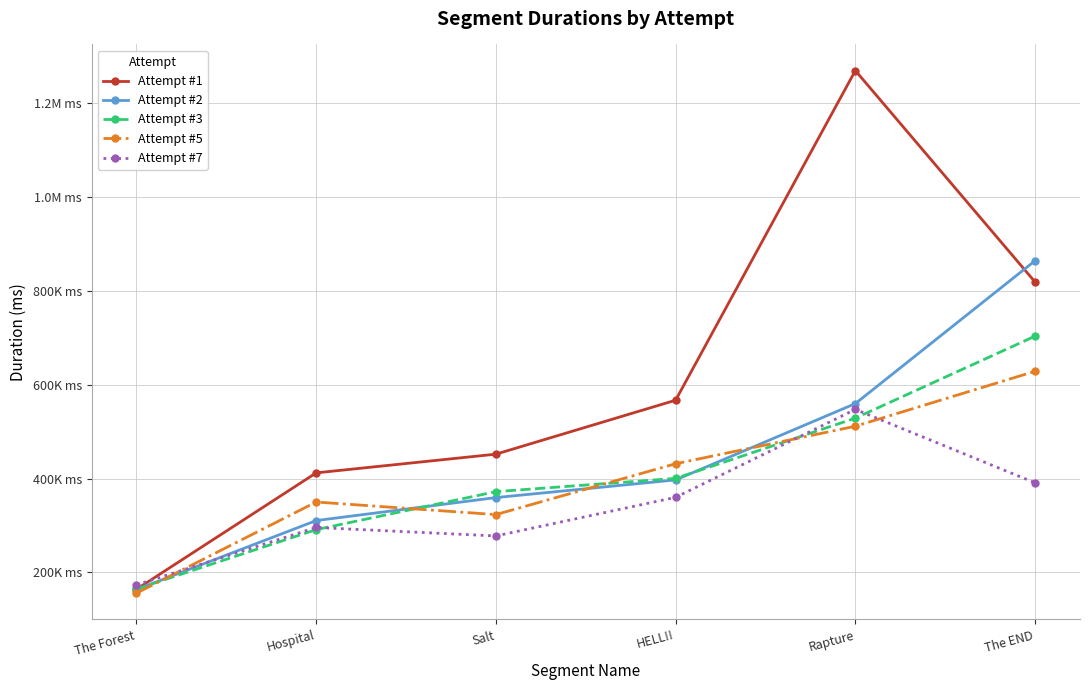

At which label does Attempt #1 reach its minimum?

The Forest